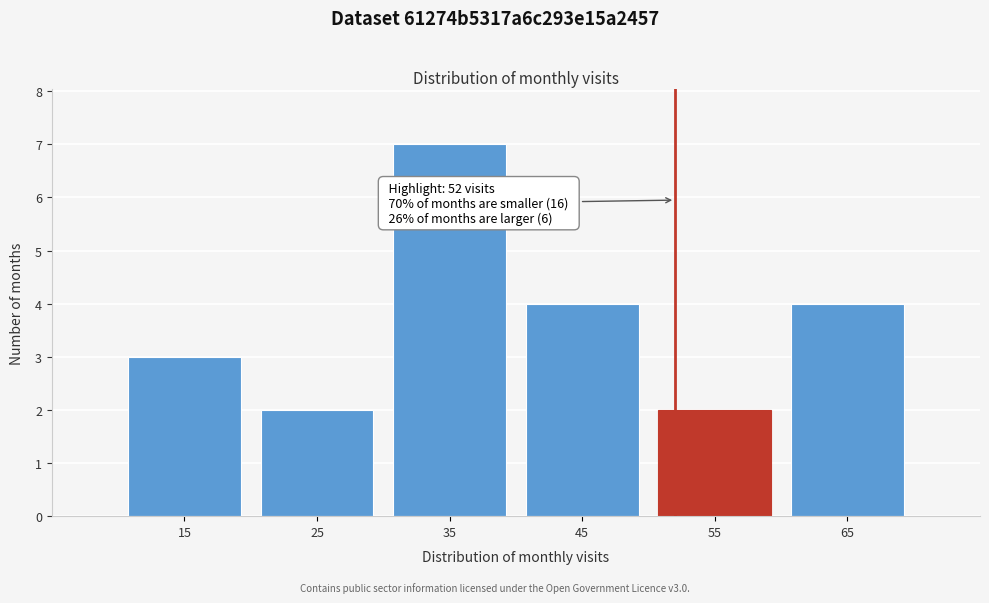

Over which range of the x-axis is the bar tallest?

30 to 40